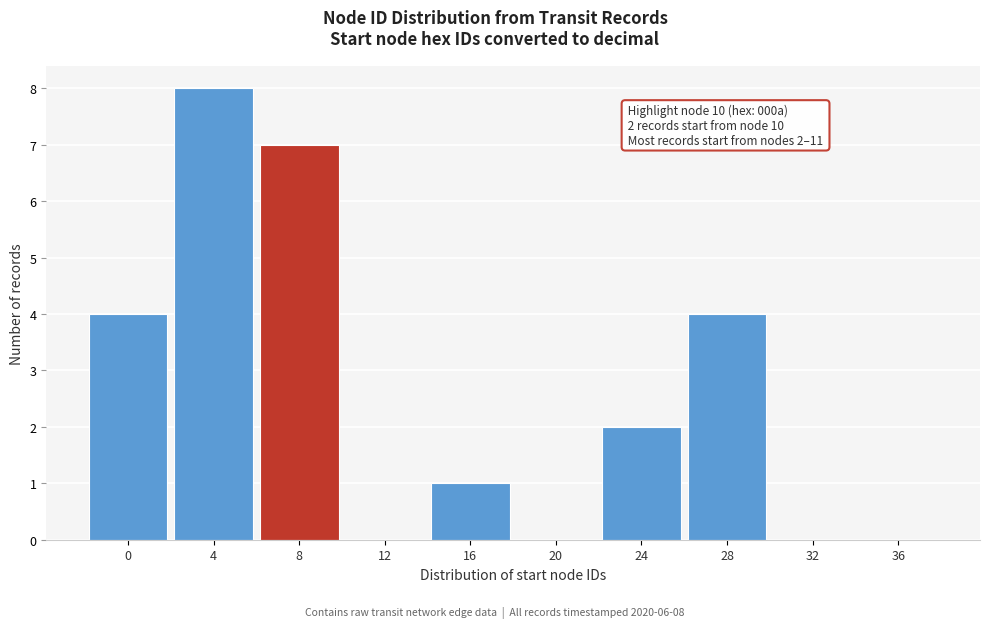

Reading left to right, transcribe all the data shown in this chart.

0=4	4=8	8=7	12=0	16=1	20=0	24=2	28=4	32=0	36=0